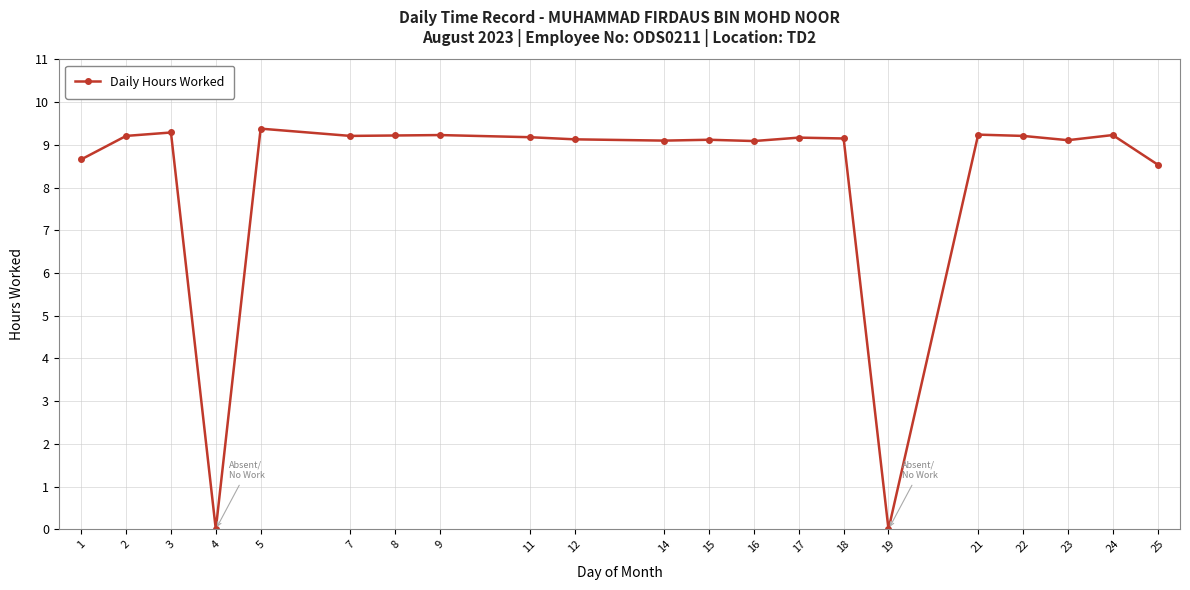

What is the sum of all values?

173.5